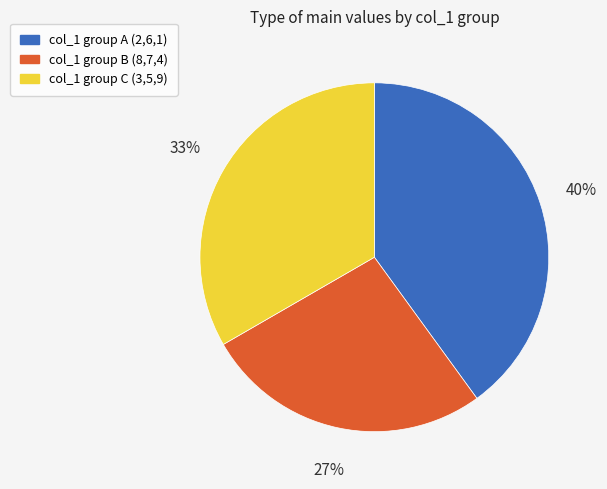

Does any single category account for the majority?

No